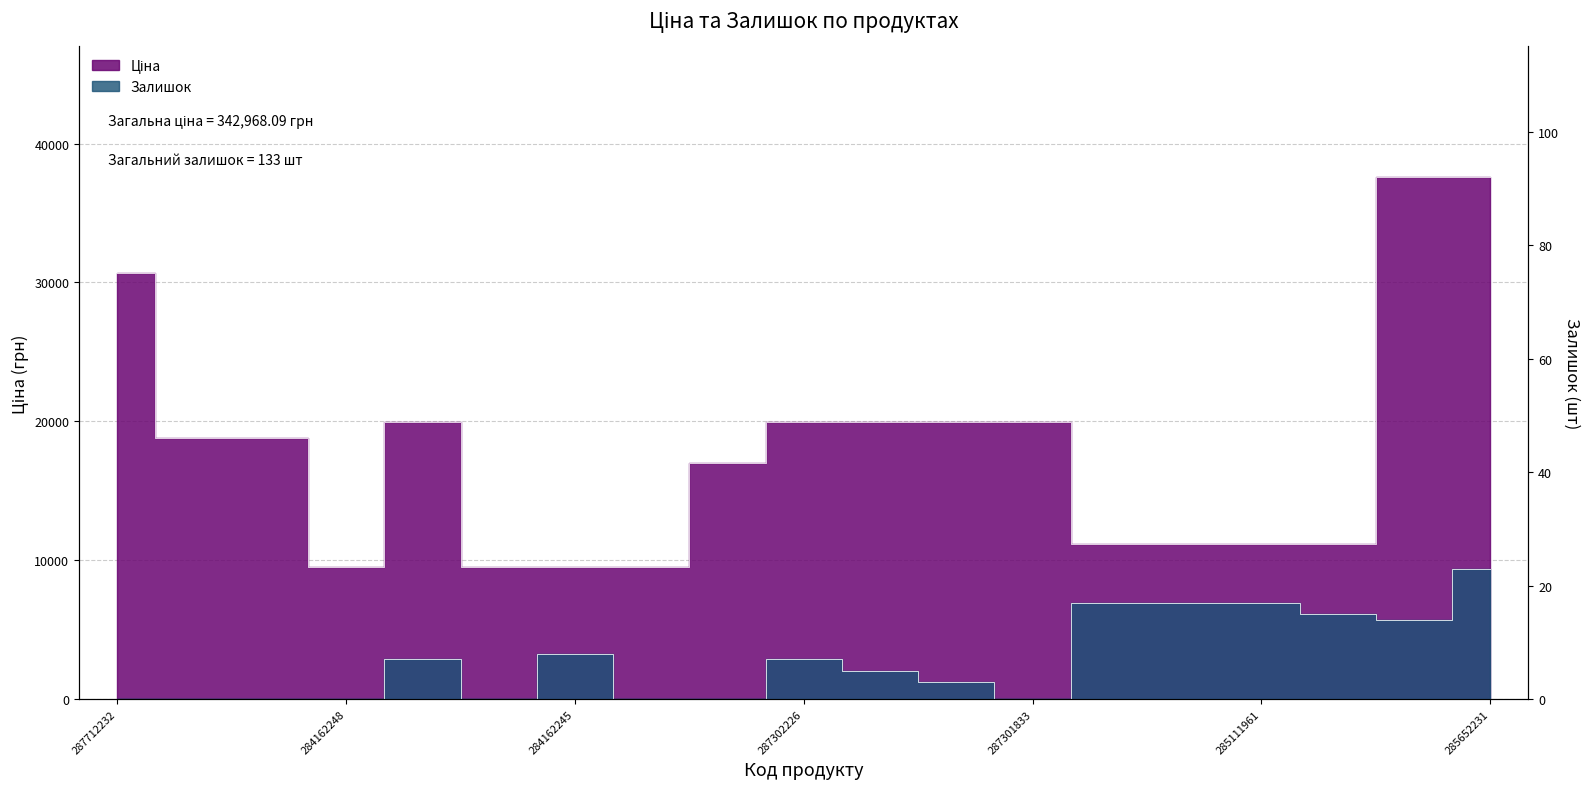

What is the label of the 12th point from the left?

287302224